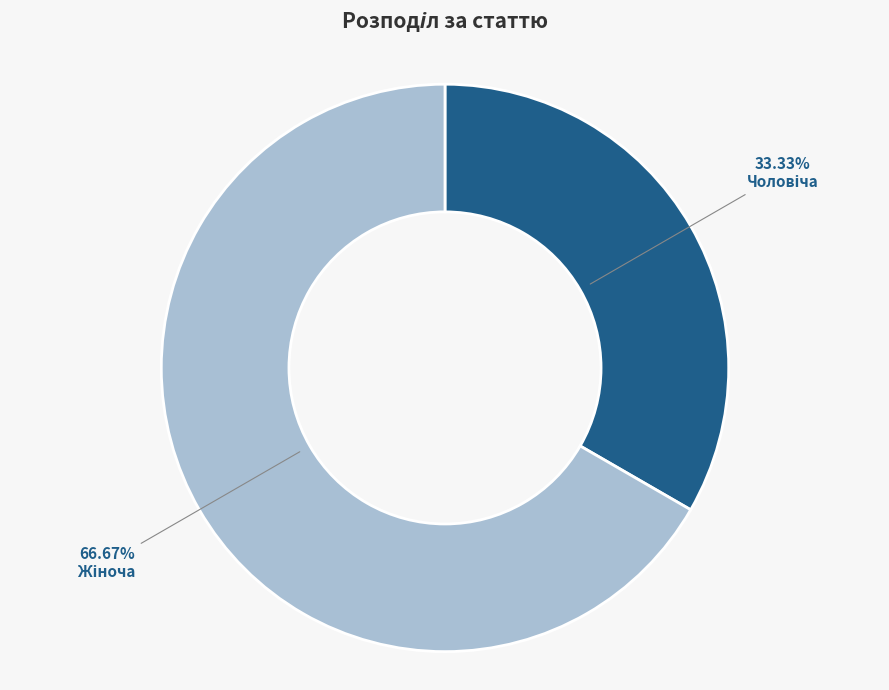

Is there any slice that represents more than half of the pie?

Yes